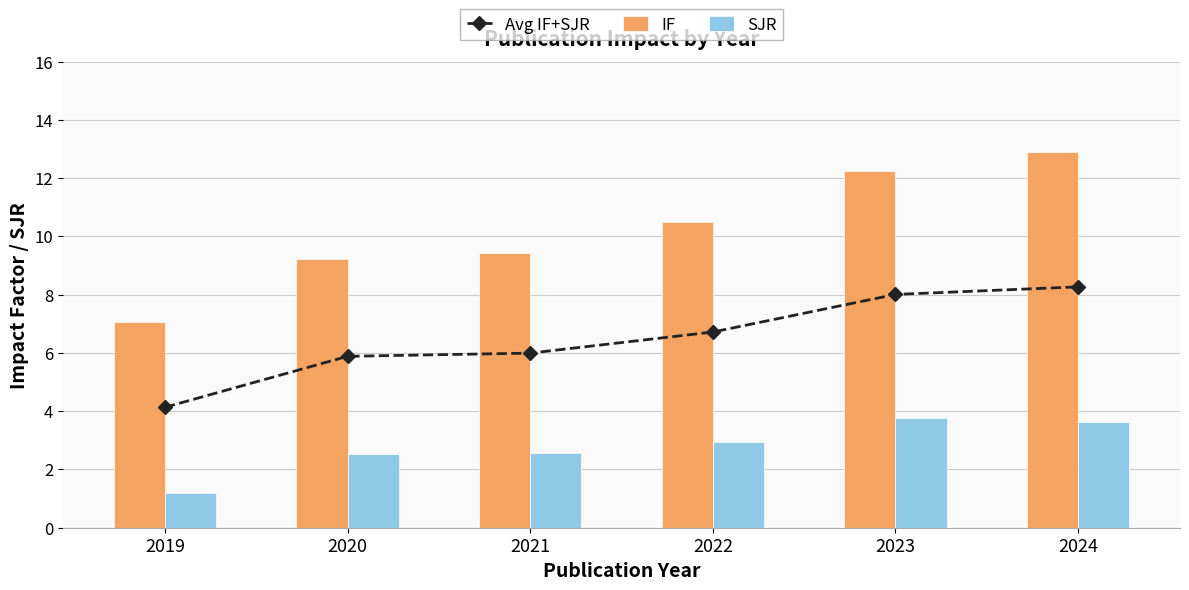

What is the smallest value displayed?

1.2